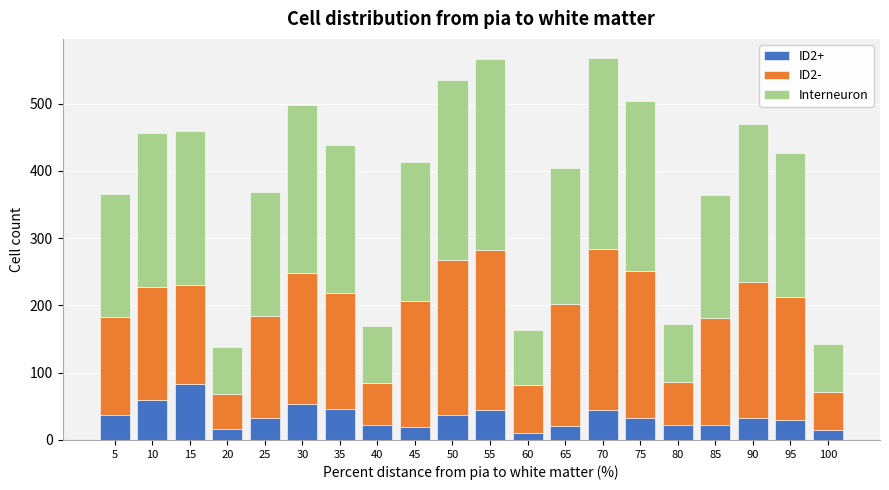

What is the maximum value for ID2+?

83